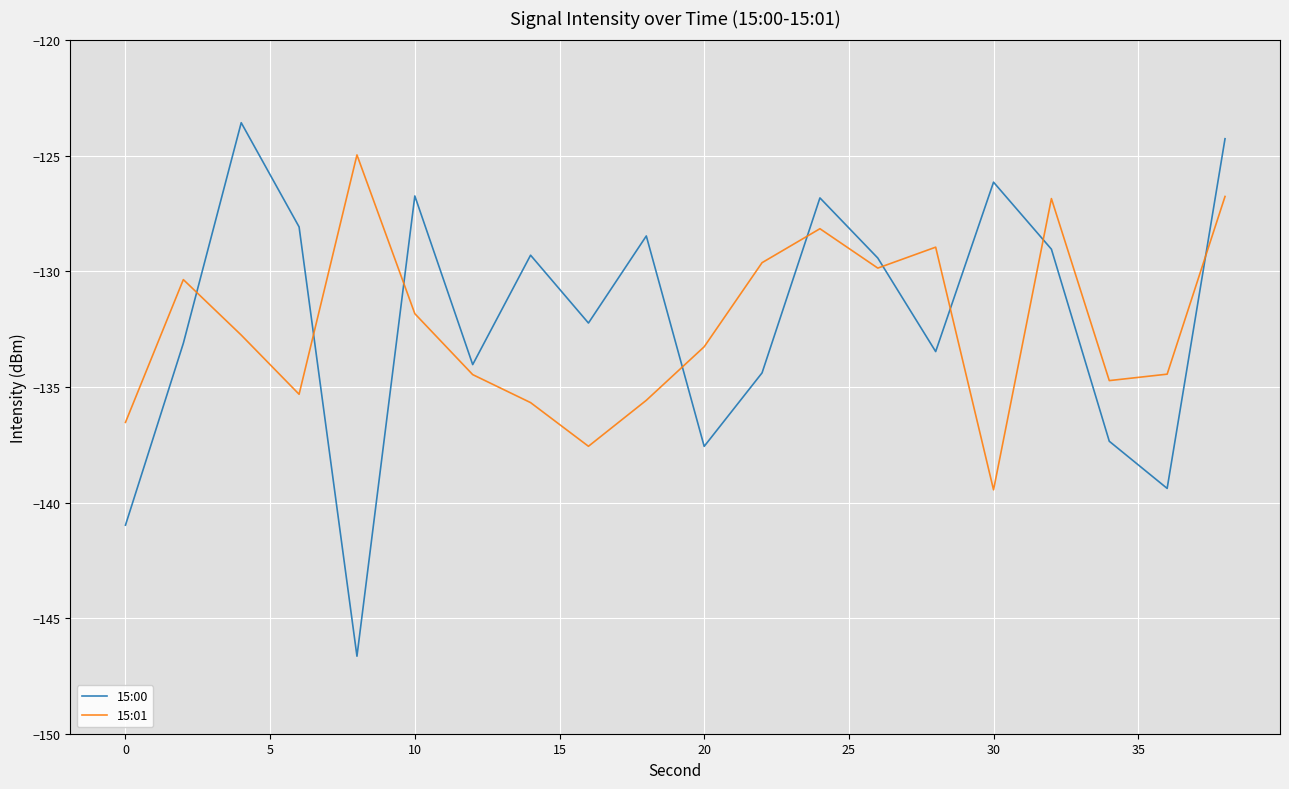

Rank the series by their maximum value, from lowest to highest.

15:01, 15:00